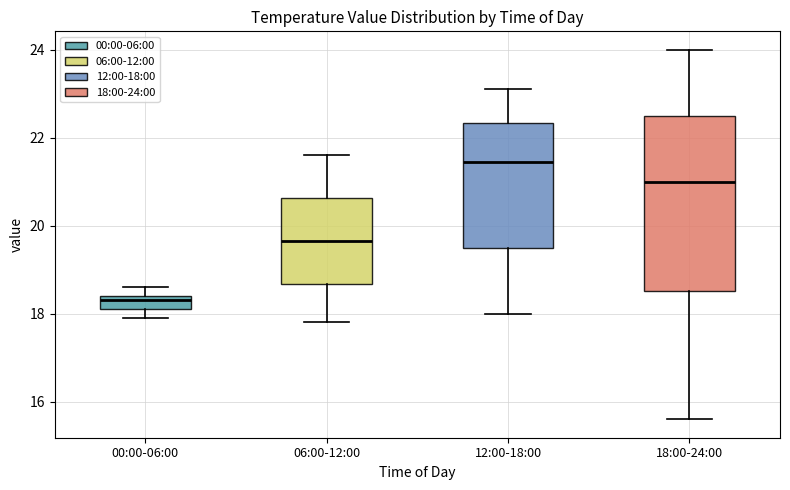

Which box's median line is the lowest?

00:00-06:00